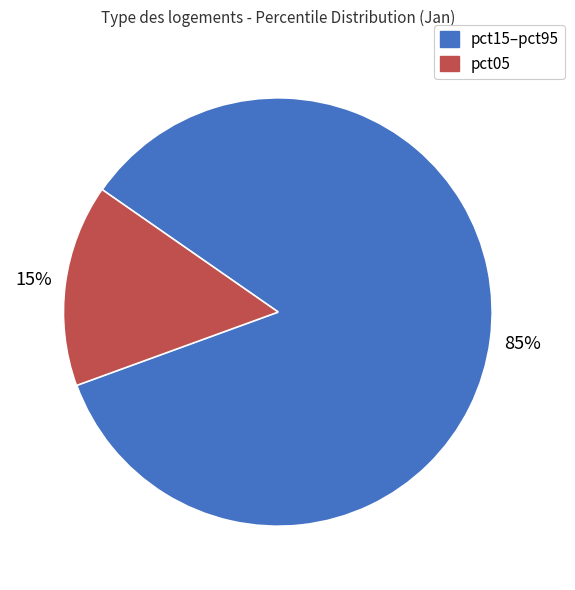

To the nearest percent, what is the average slice percentage?

50%